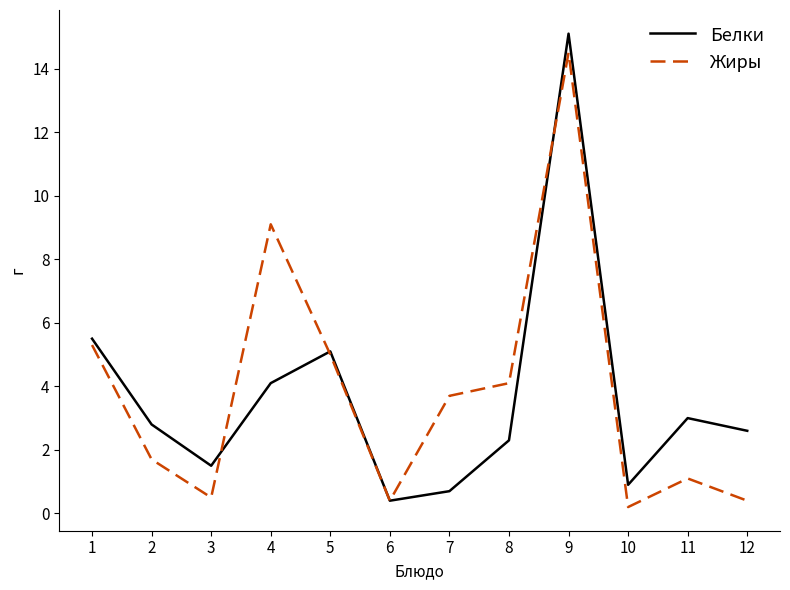

Rank the categories by Белки value from highest to lowest.

9, 1, 5, 4, 11, 2, 12, 8, 3, 10, 7, 6